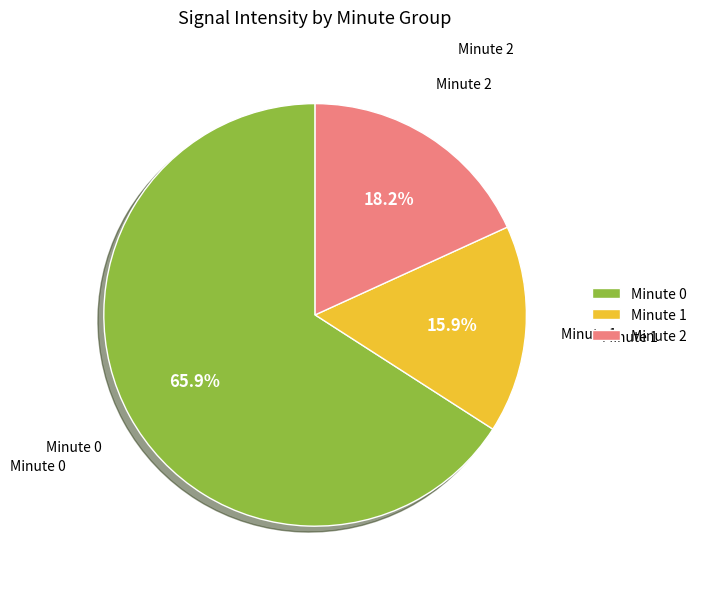

Does any single category account for the majority?

Yes